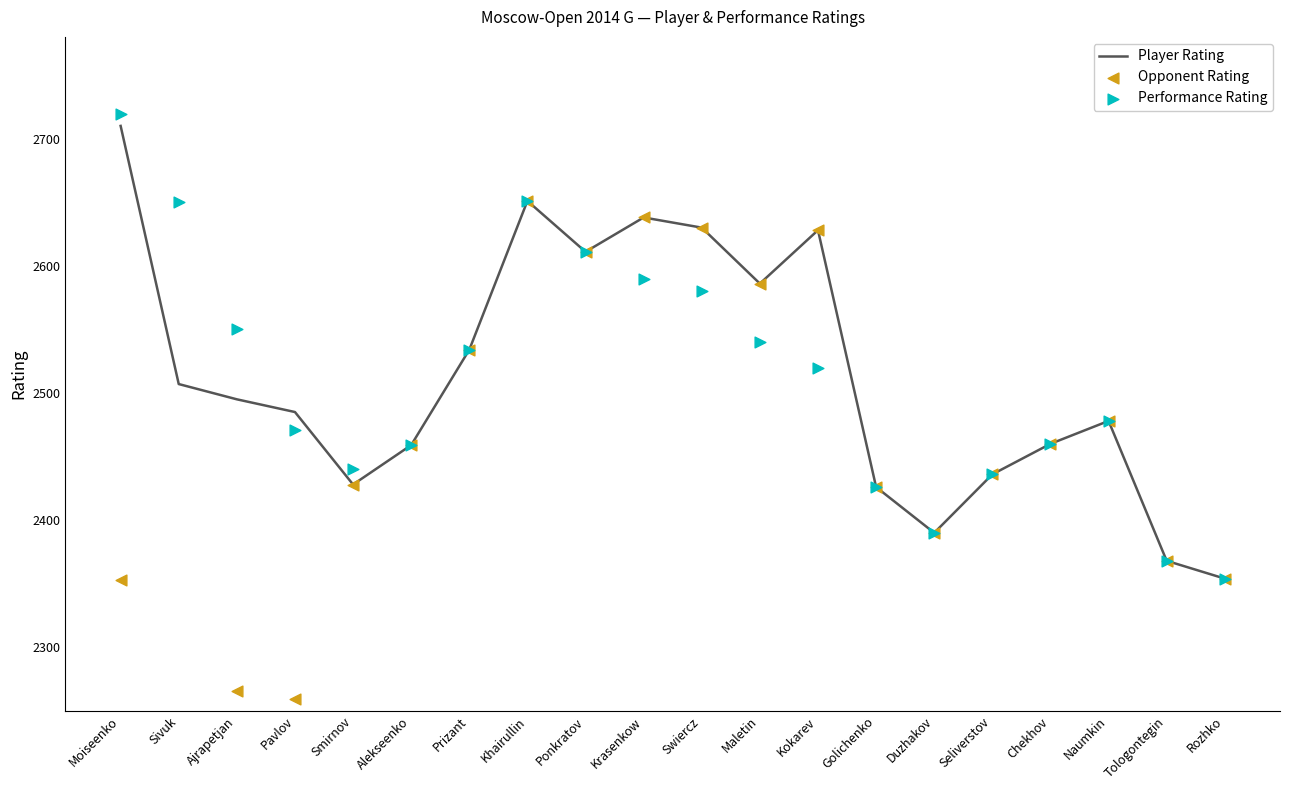

Which series reaches the maximum Y coordinate?

Performance Rating